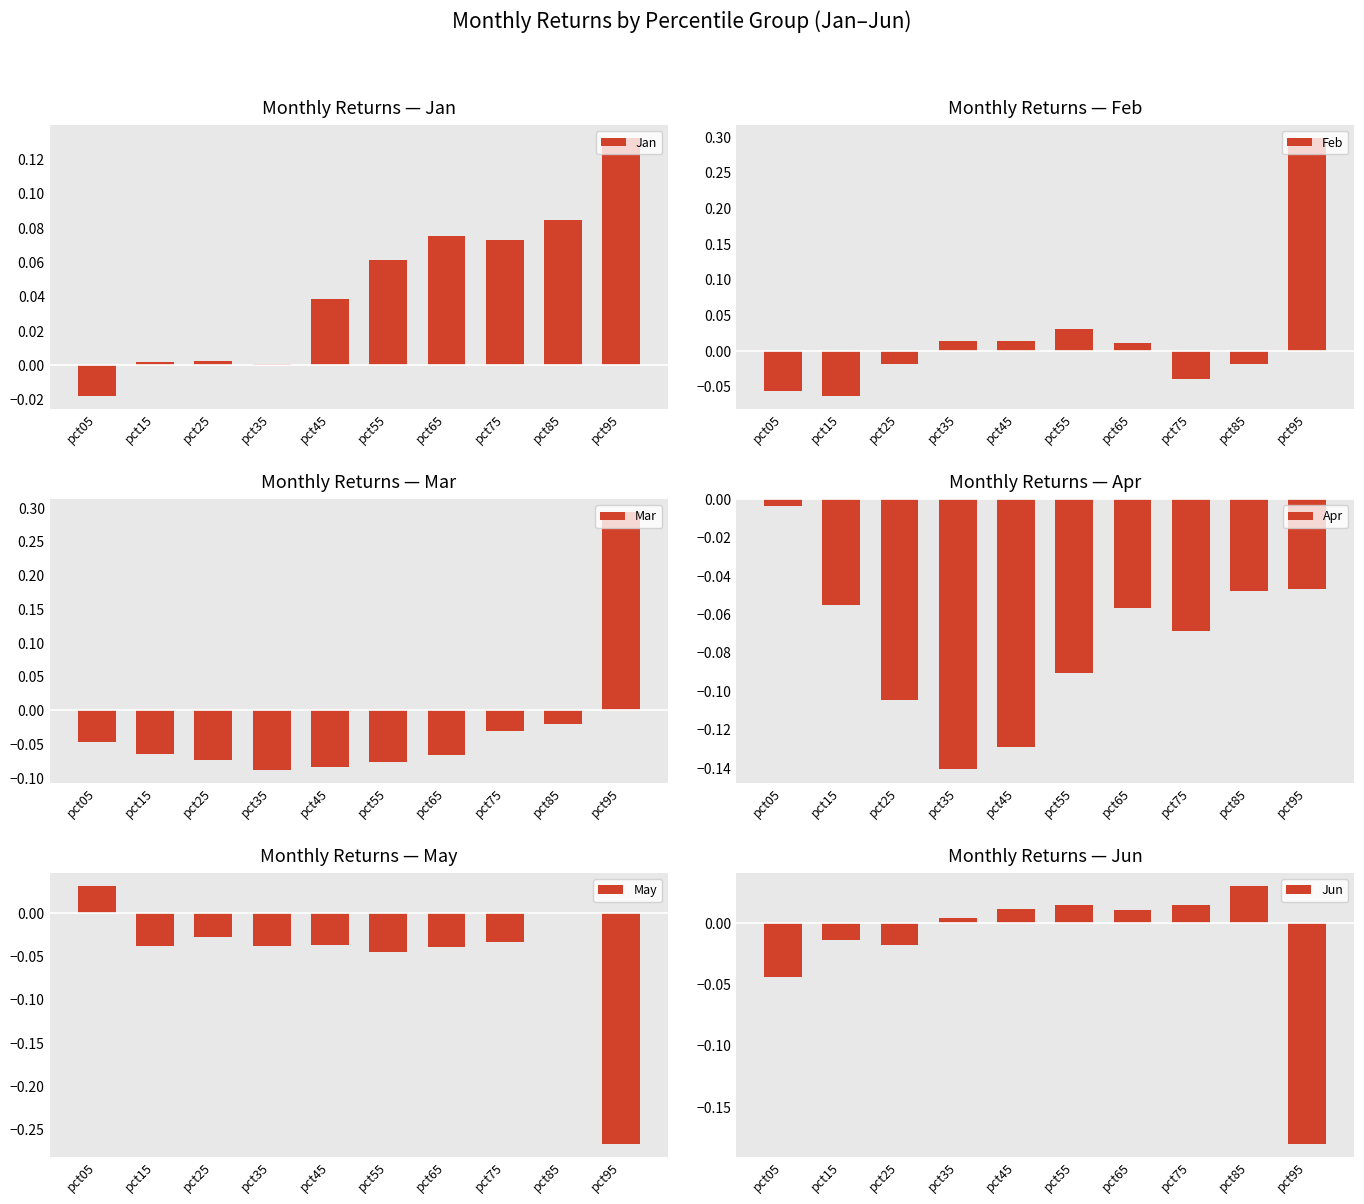

Where is May nearest to the value 0?

pct85